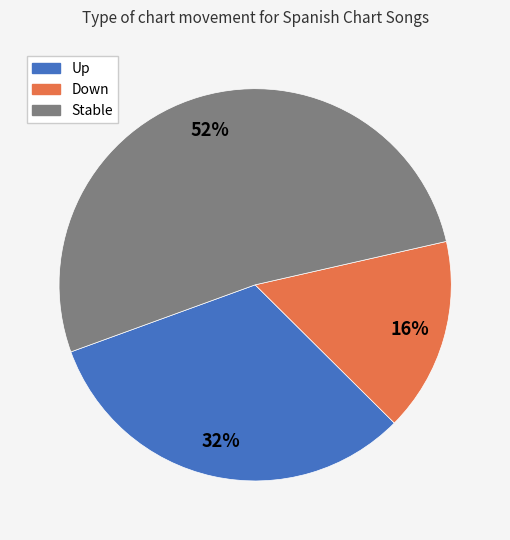

Is there a majority slice in this chart?

Yes